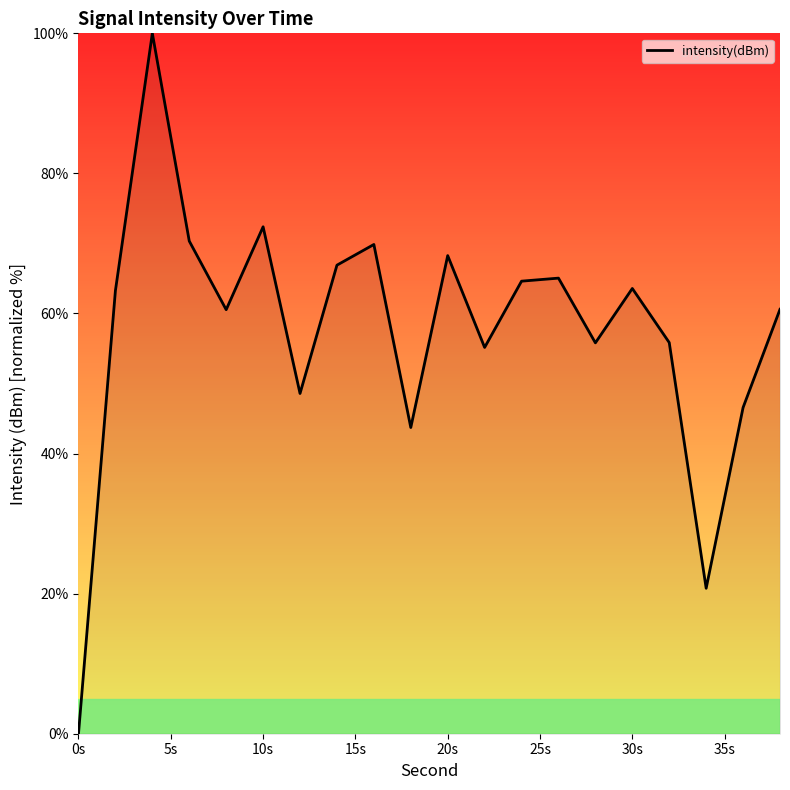

What is the maximum value shown in the chart?

100.0